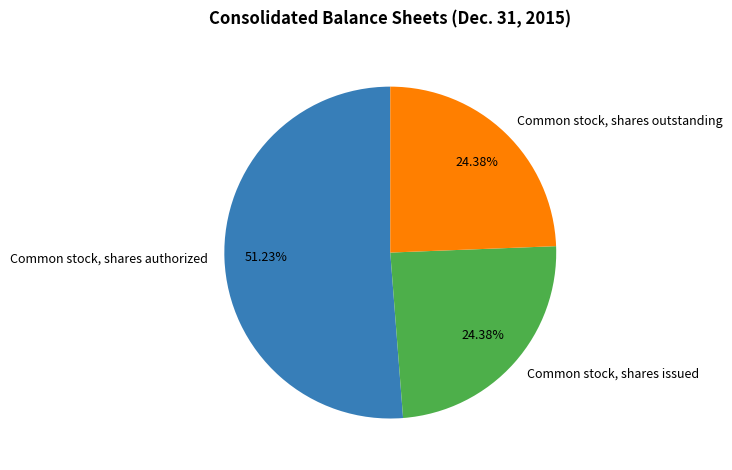

Which slice is the largest?

Common stock, shares authorized